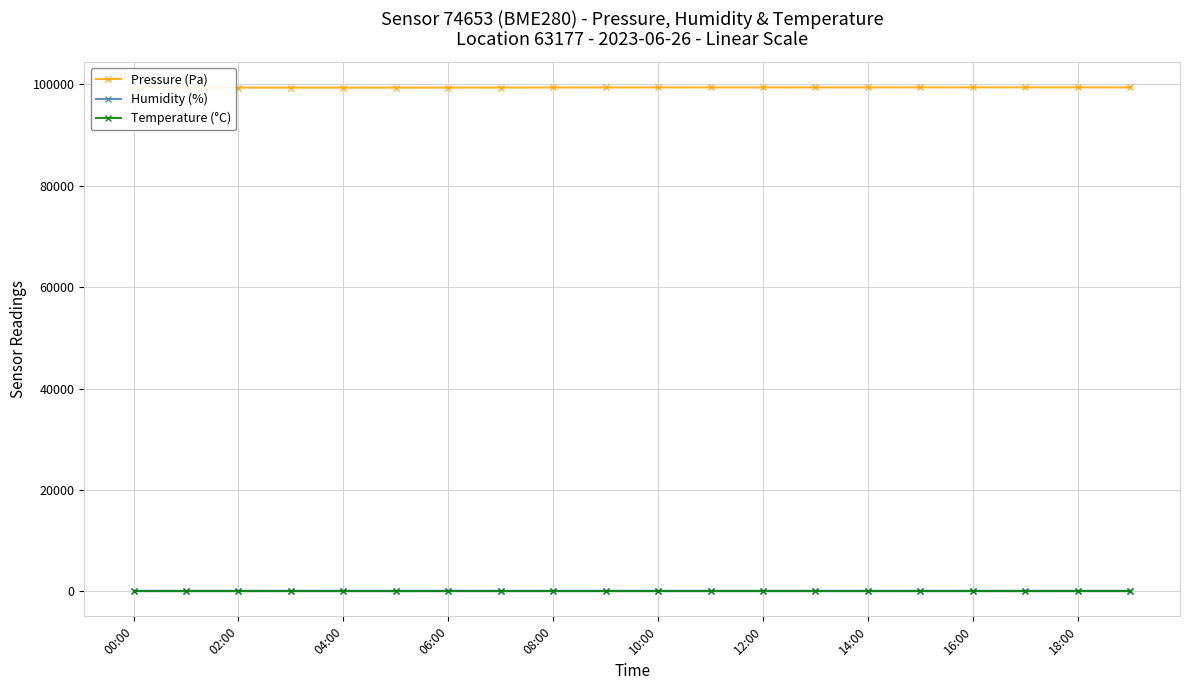

True or false: Pressure (Pa) and Humidity (%) intersect in this chart.

False